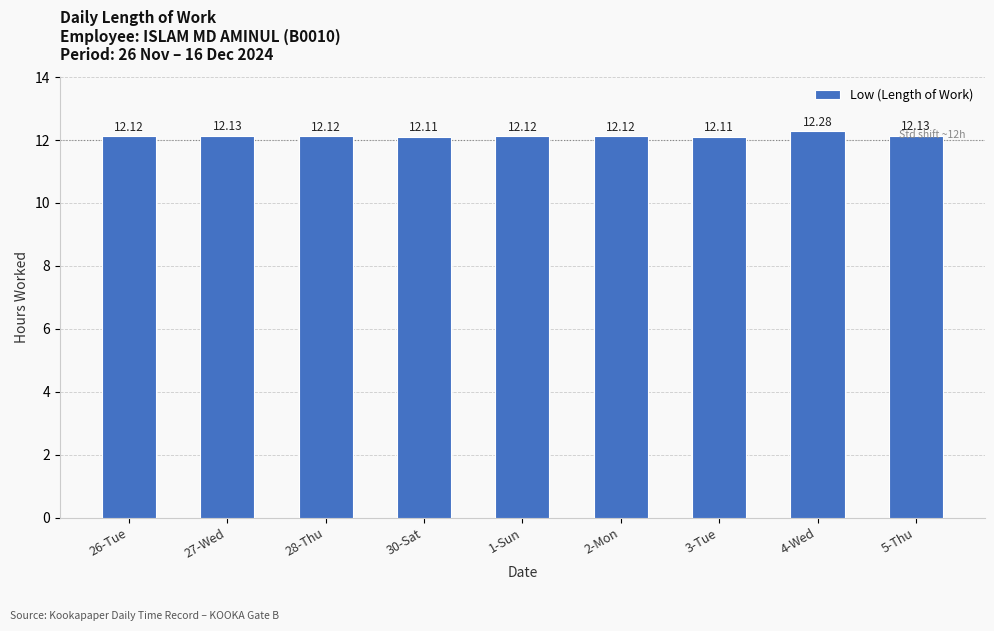

What is the approximate value at 1-Sun?

12.1